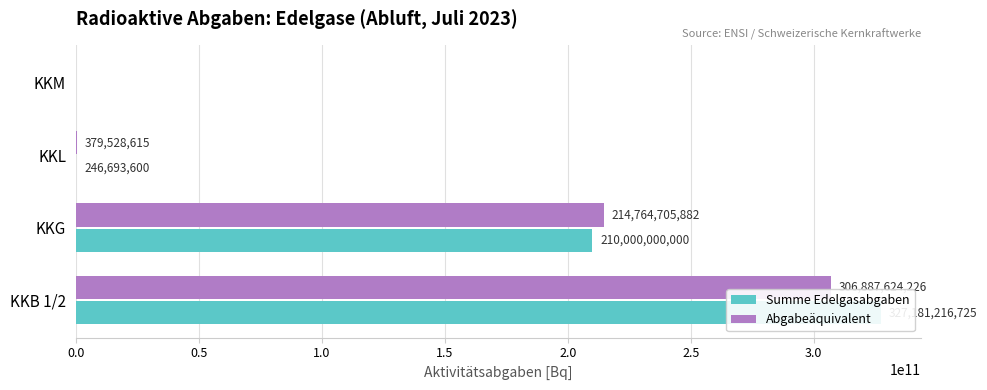

True or false: Abgabeäquivalent has a value of 356185790063.8 at KKG.

False